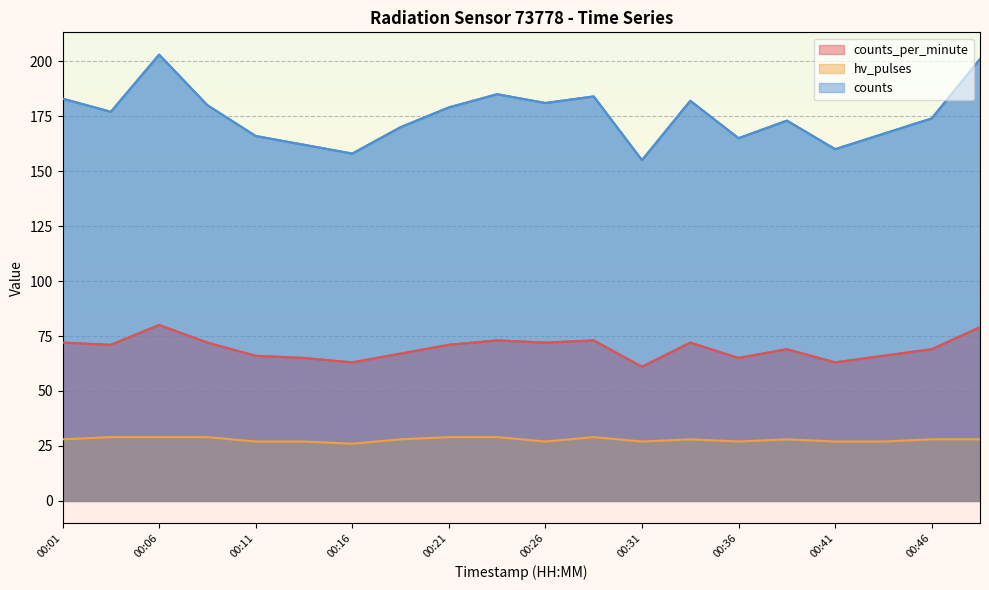

What is the average value of the counts_per_minute series?

69